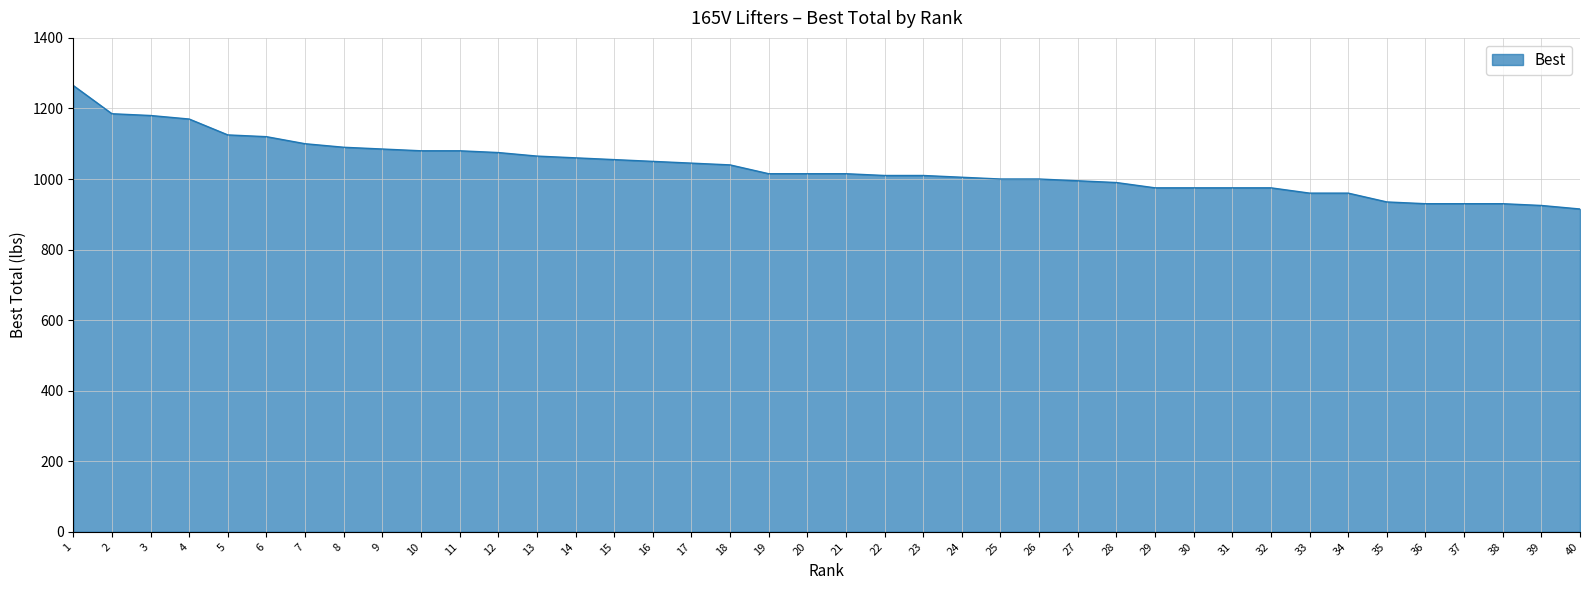

What is the change in value from 3 to 21?

-165